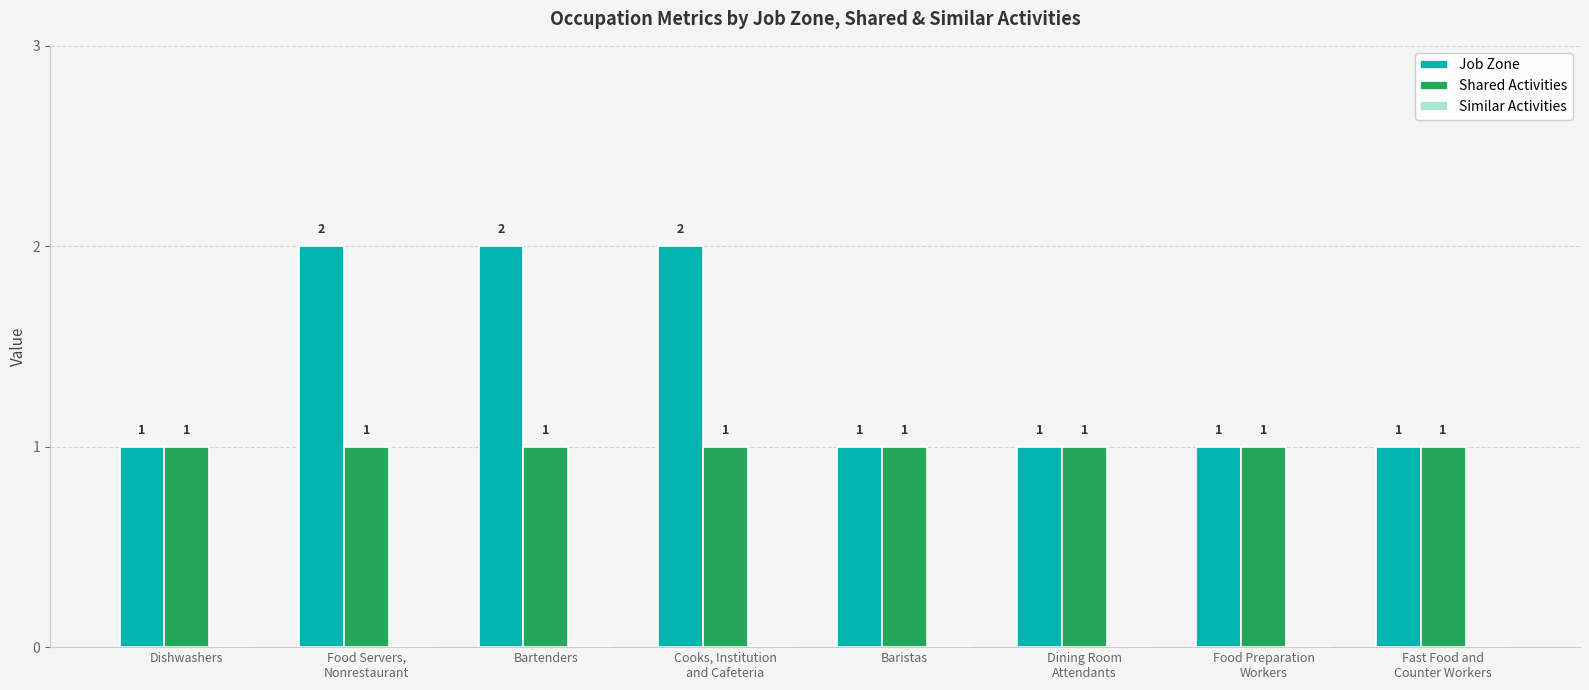

What is the difference between the Job Zone values at Cooks, Institution
and Cafeteria and Fast Food and
Counter Workers?

1